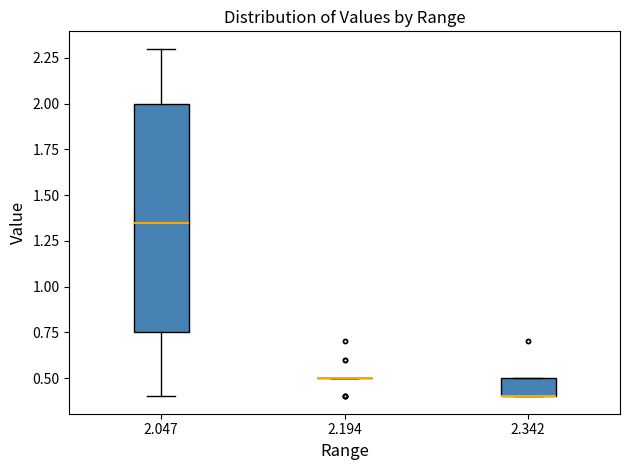

Where does the upper whisker of the box at x = 2.047 end on the y-axis? The values are not printed on the chart, so give them approximately, as read against the axis.

2.30